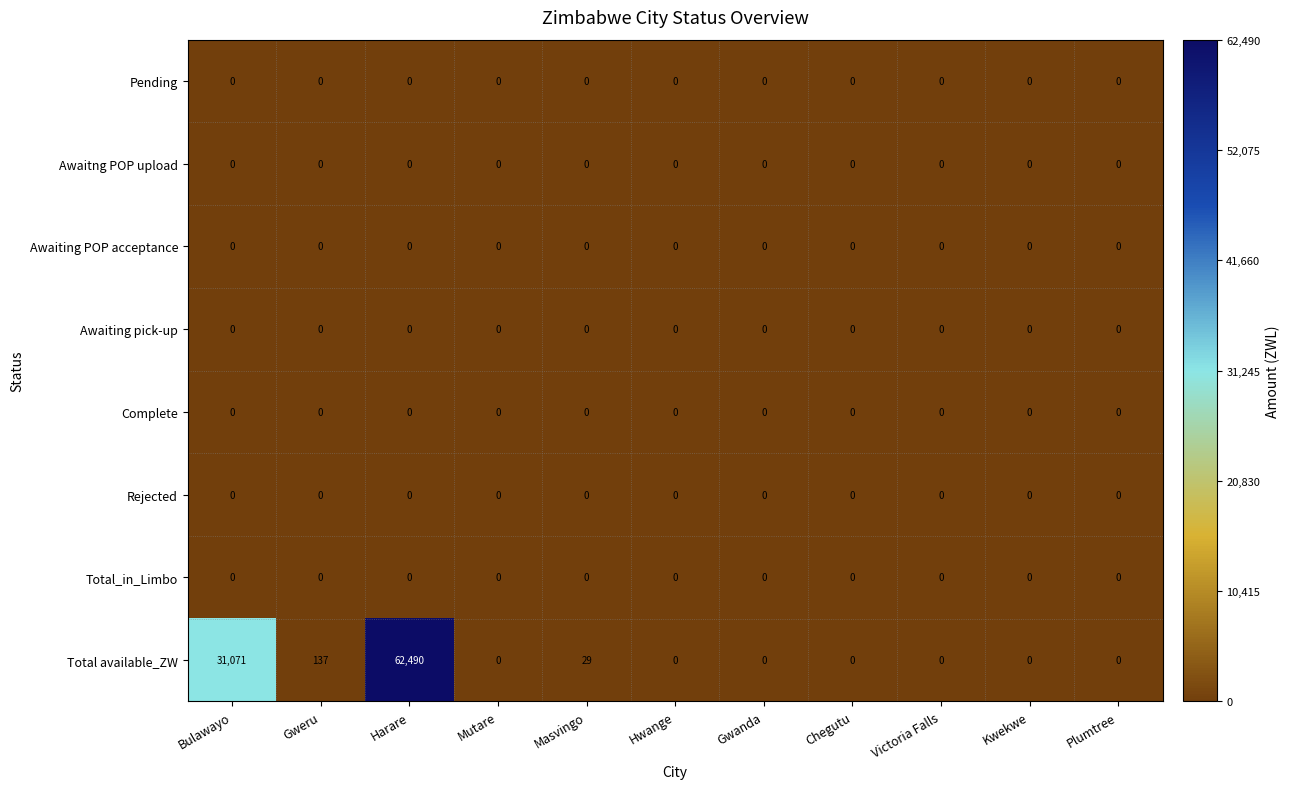

What is the greatest value displayed?

62490